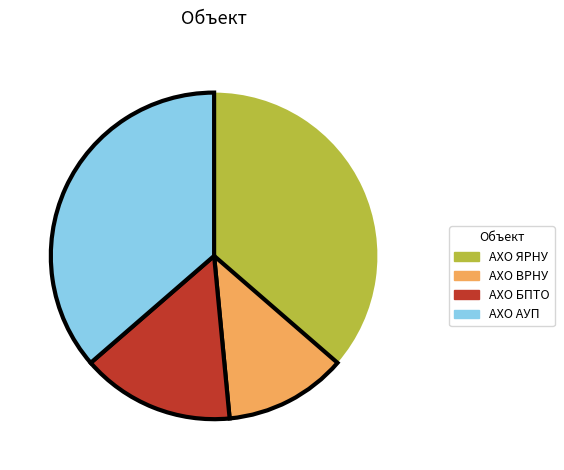

The АХО АУП slice represents 36% of the pie. True or false?

True